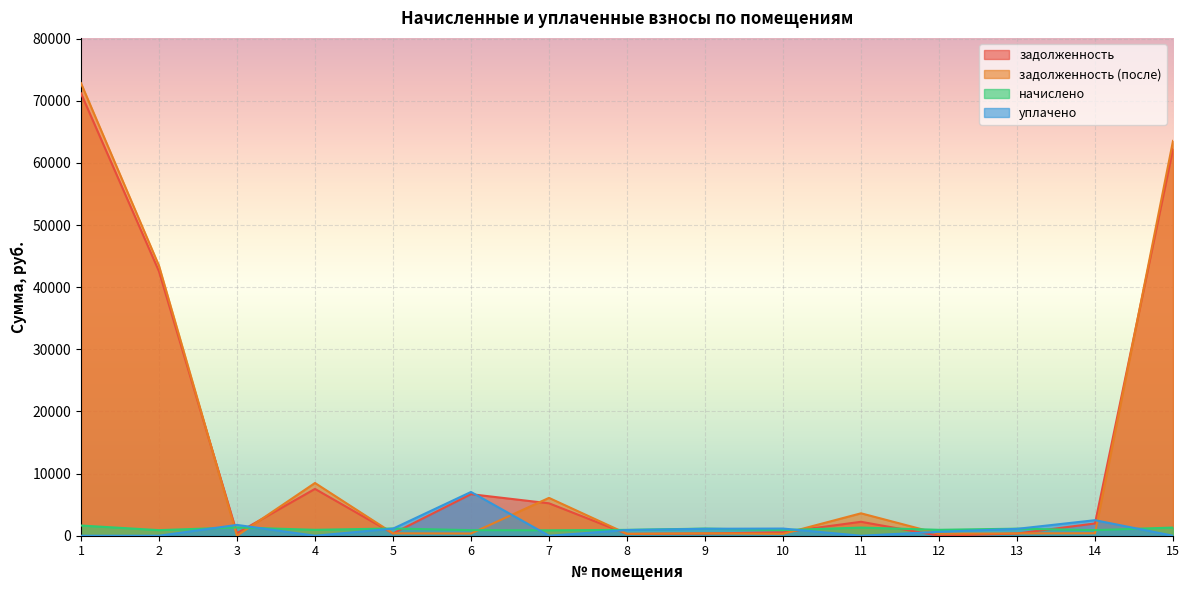

The уплачено series shows 3741.7 at 14. True or false?

False